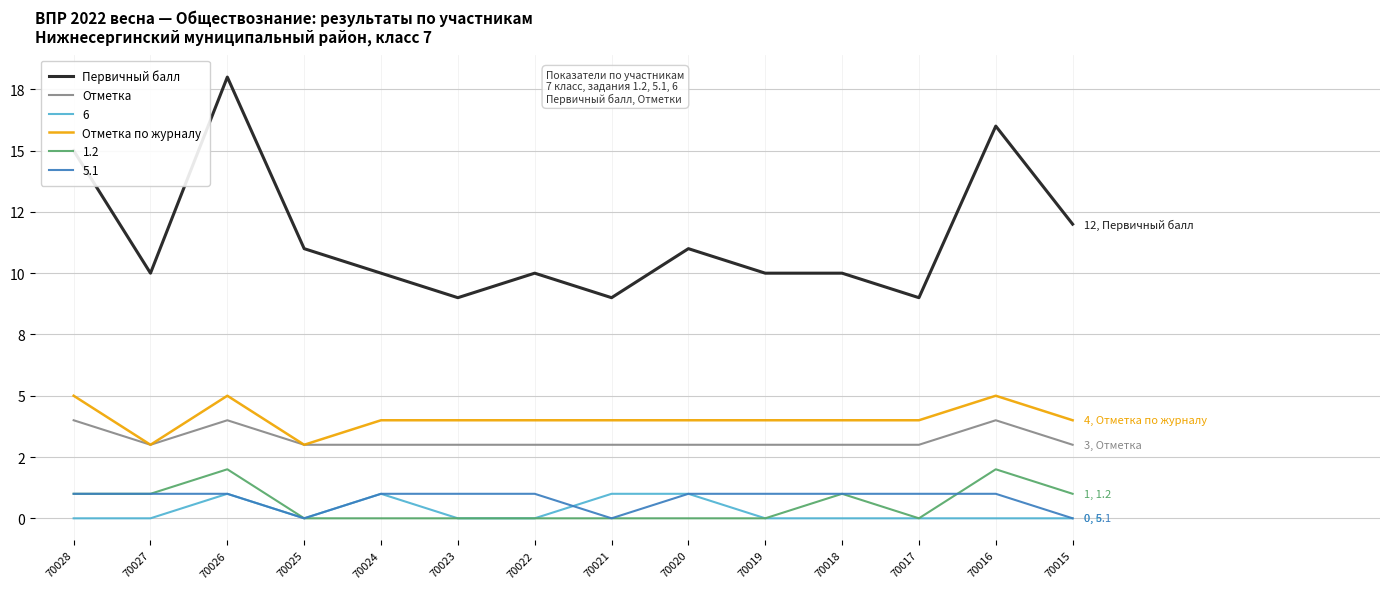

What are all the series names shown in the legend?

Первичный балл, Отметка, 6, Отметка по журналу, 1.2, 5.1